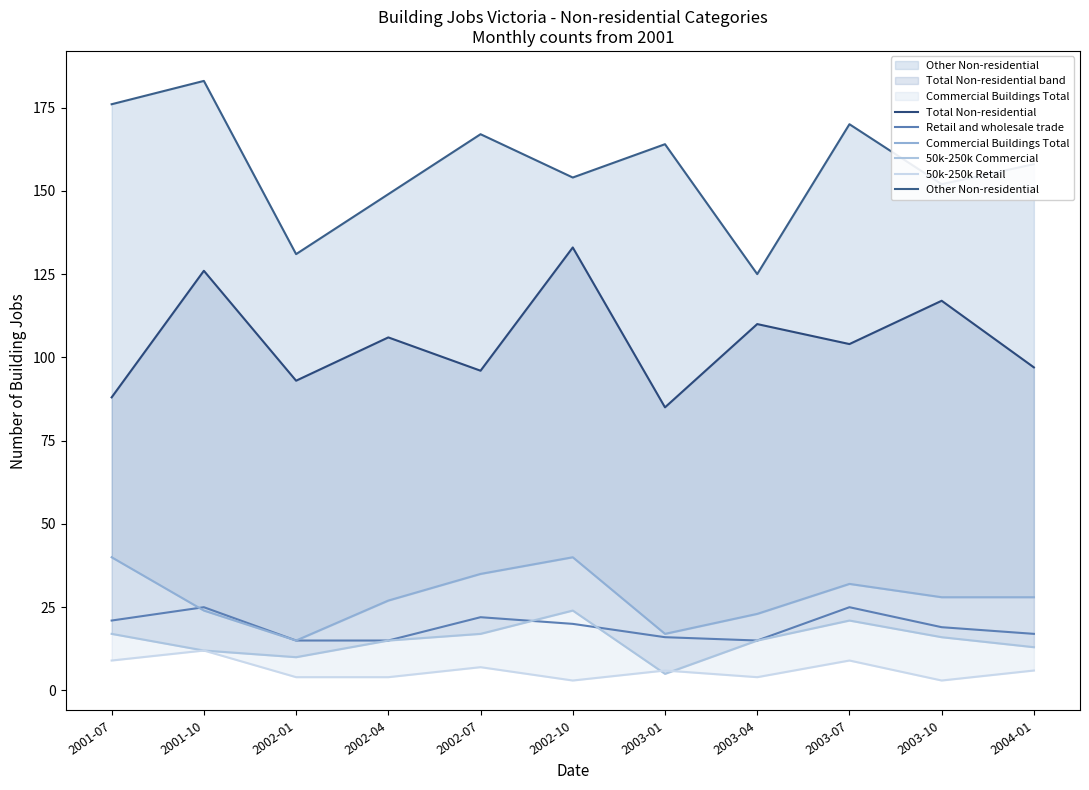

Where is the first local maximum for Commercial Buildings Total?

2002-10